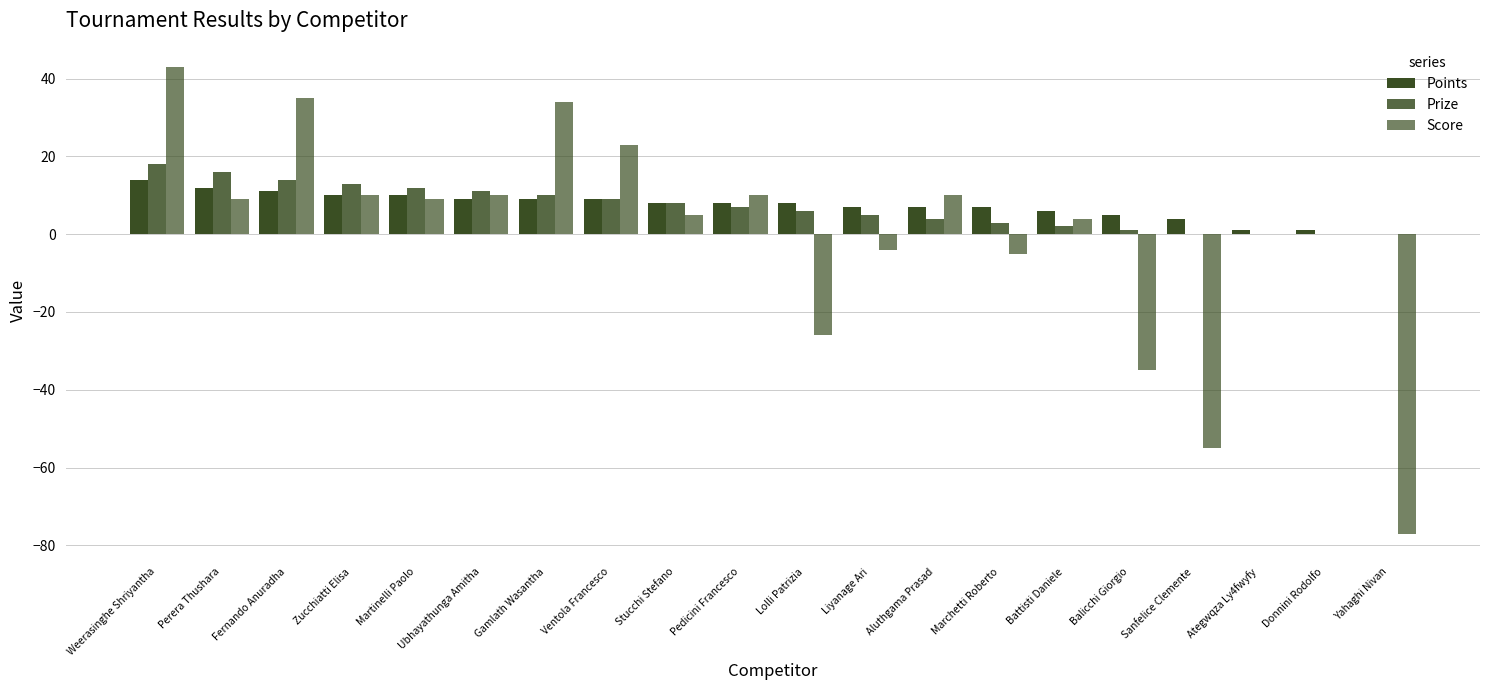

How many groups of bars are there?

20